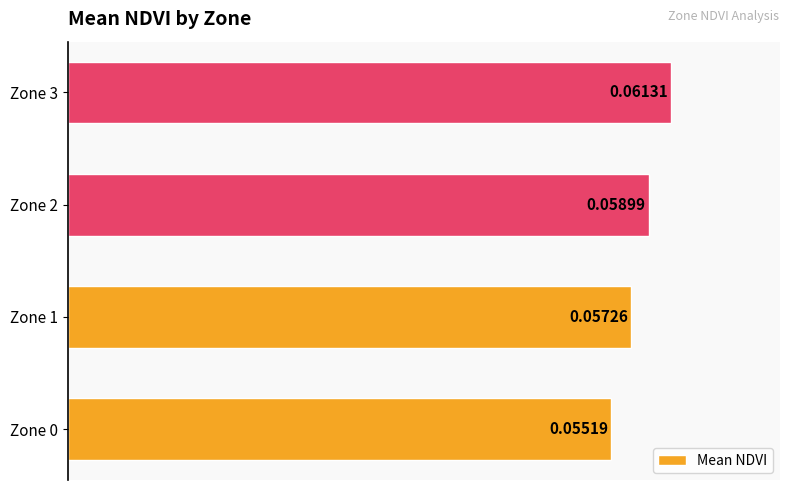

List the labels in order of value, largest first.

Zone 3, Zone 2, Zone 1, Zone 0